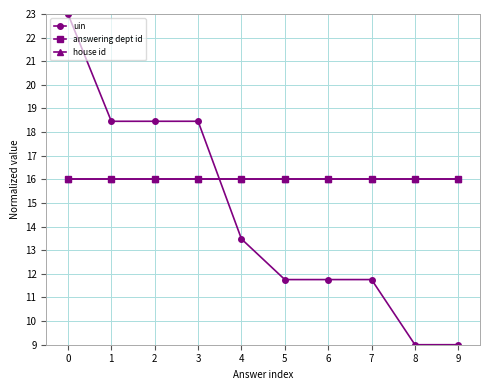

Is the value of answering dept id at 6 greater than the value of uin at 3?

No